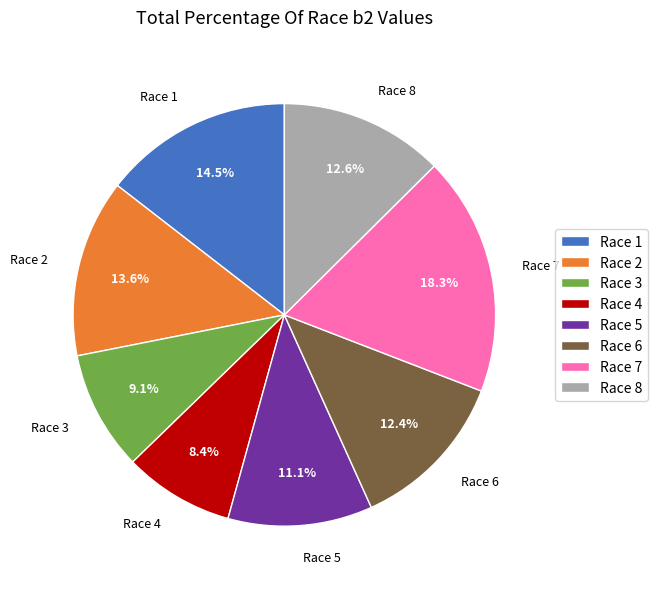

The Race 6 slice represents 12% of the pie. True or false?

True